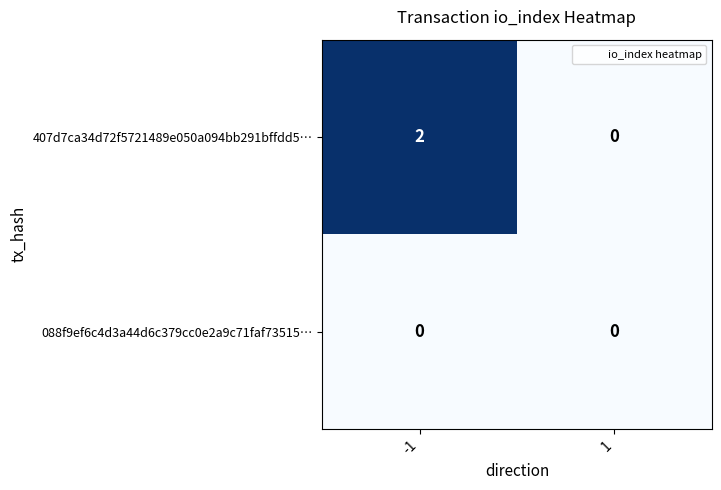

List the series in order of their overall mean, highest first.

407d7ca34d72f5721489e050a094bb291bffdd5…, 088f9ef6c4d3a44d6c379cc0e2a9c71faf73515…